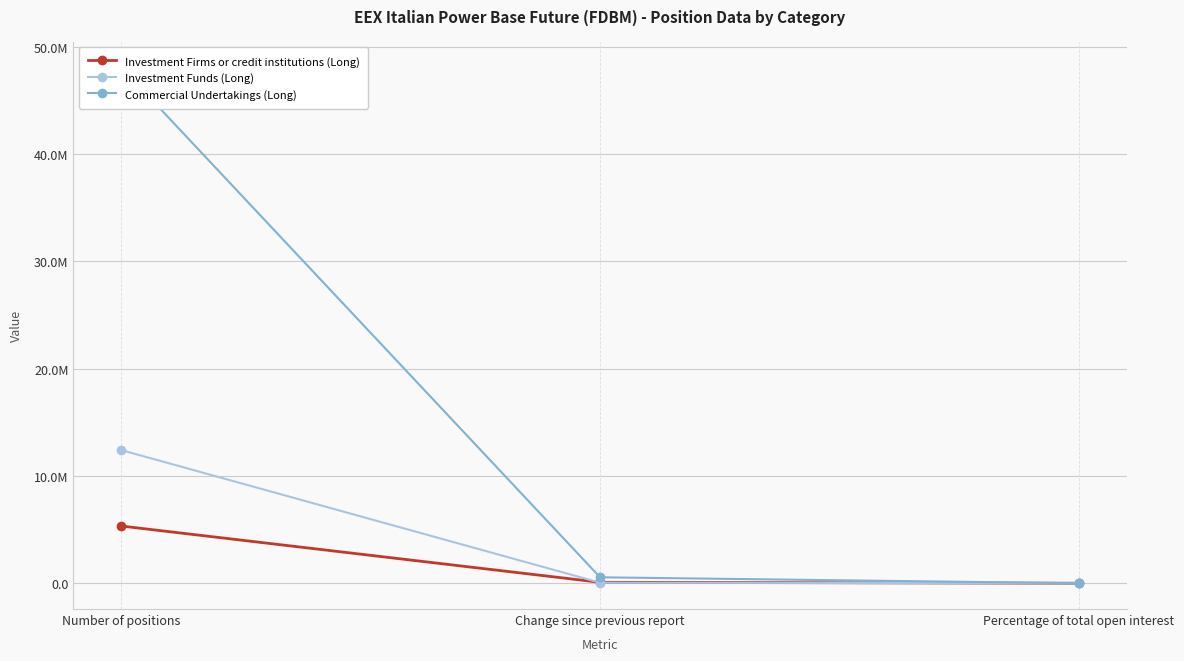

List the series in order of their peak value, lowest first.

Investment Firms or credit institutions (Long), Investment Funds (Long), Commercial Undertakings (Long)